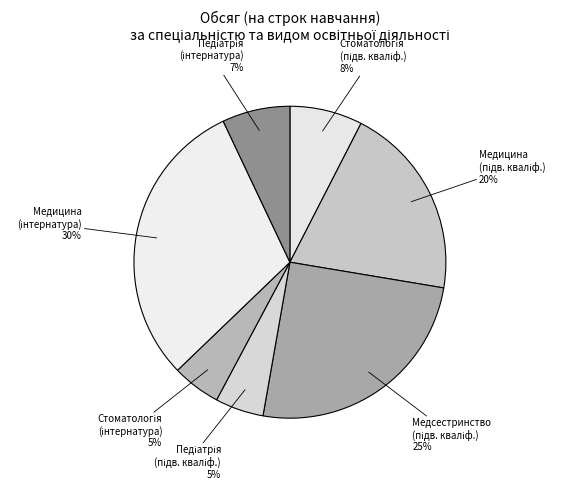

What is the largest slice in the pie chart?

Медицина (інтернатура)